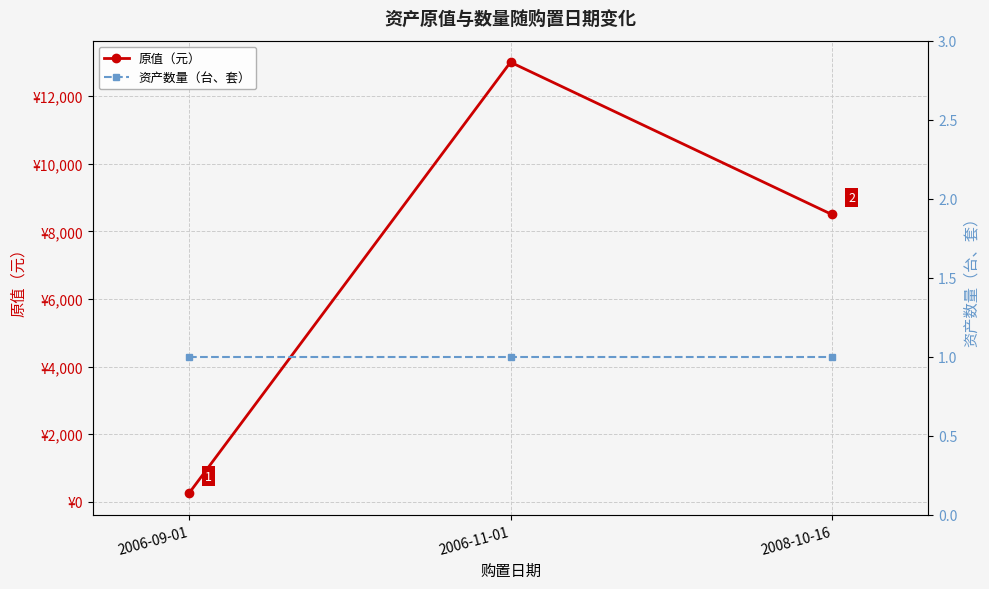

What is the difference between the maximum and minimum values in the 原值（元） series?

12740